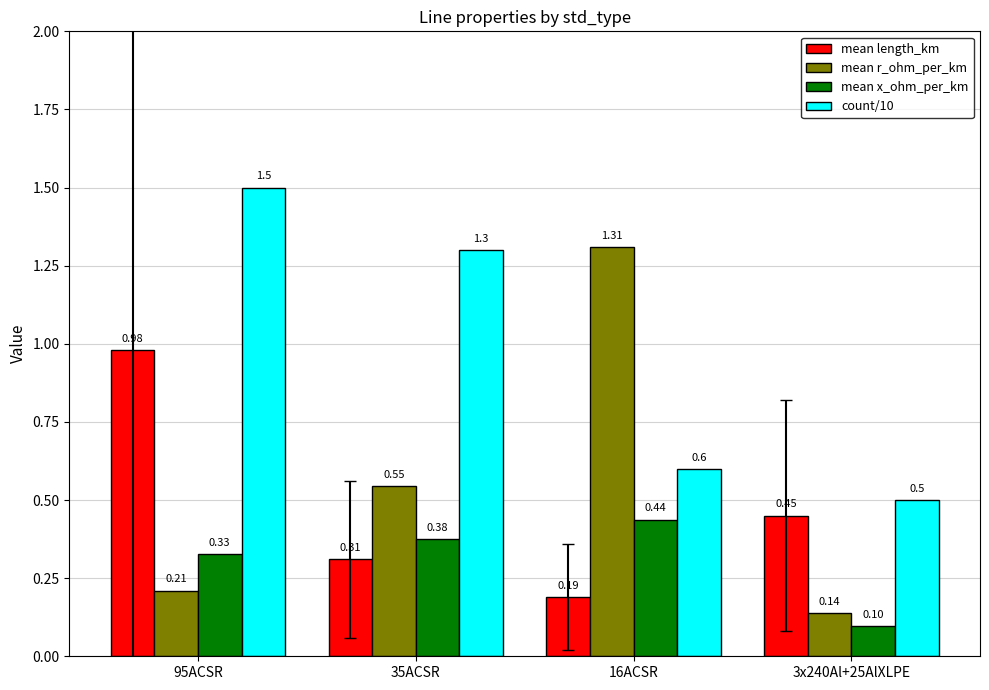

True or false: count/10 has a value of 0.6 at 16ACSR.

True